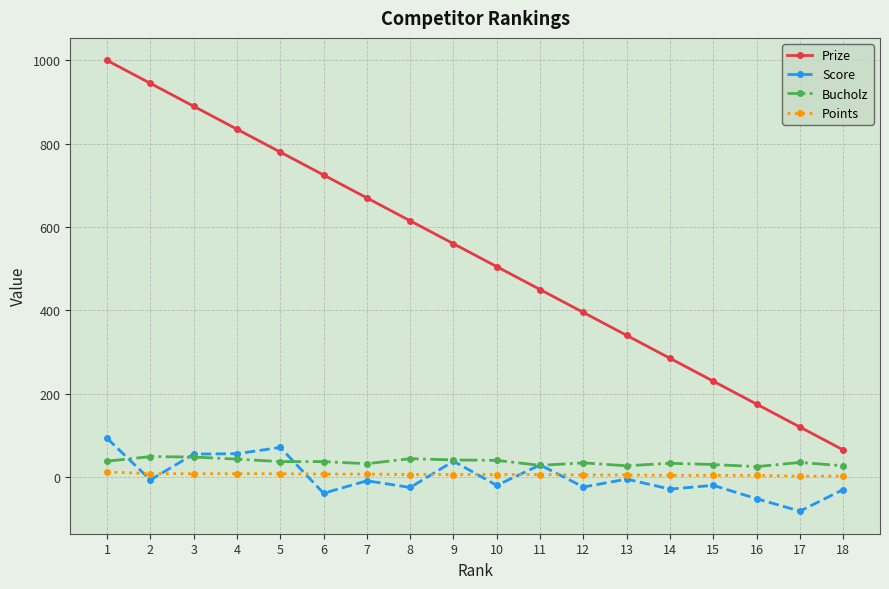

Which series changed the most between 8 and 17?

Prize